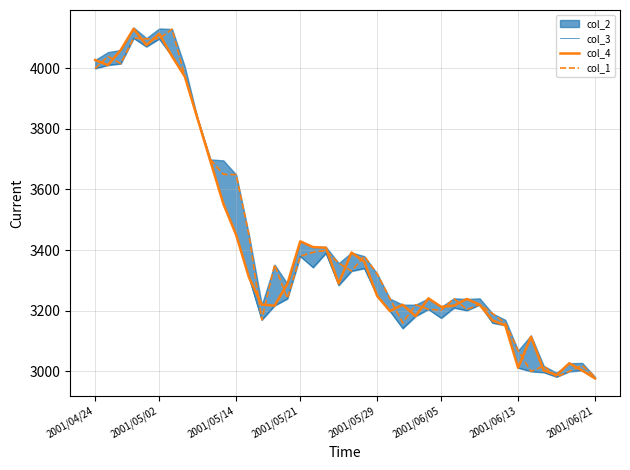

The value of col_1 at 2001/06/13 is 3069. True or false?

True